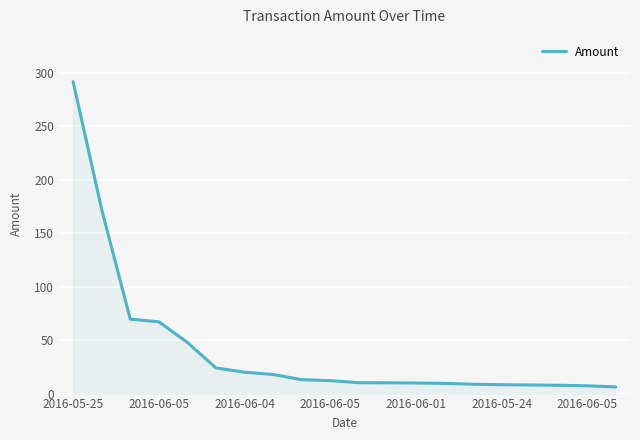

What is the difference between the maximum and minimum values?

285.5